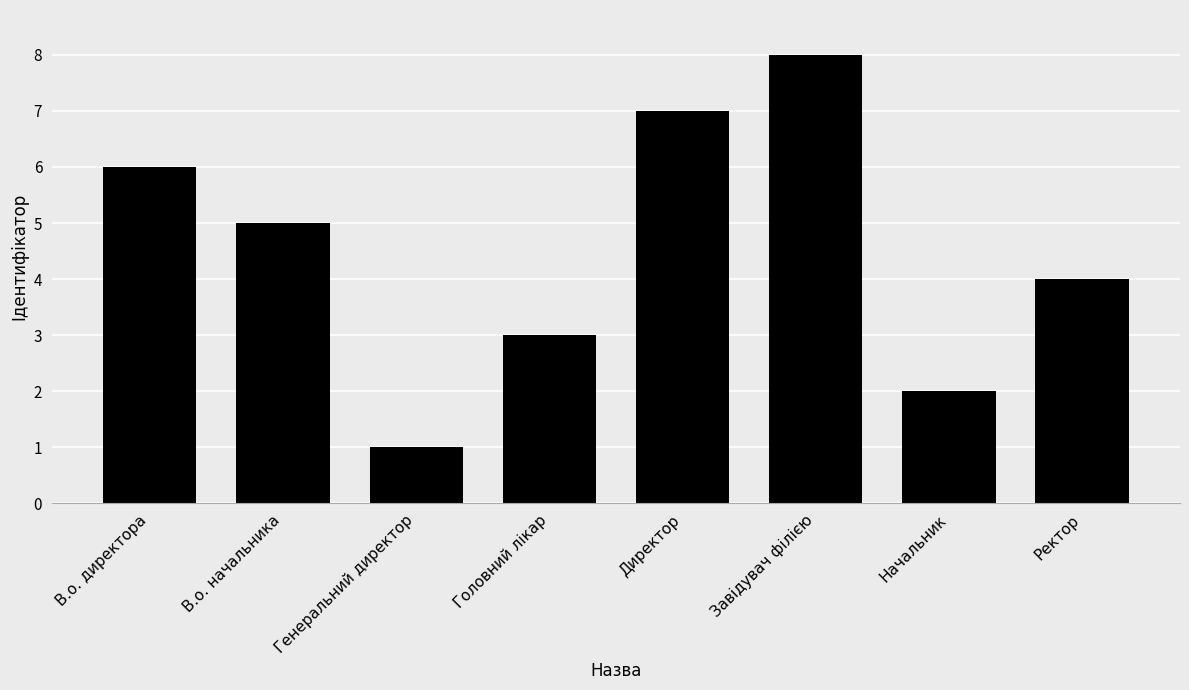

What is the difference between the maximum and minimum values?

7